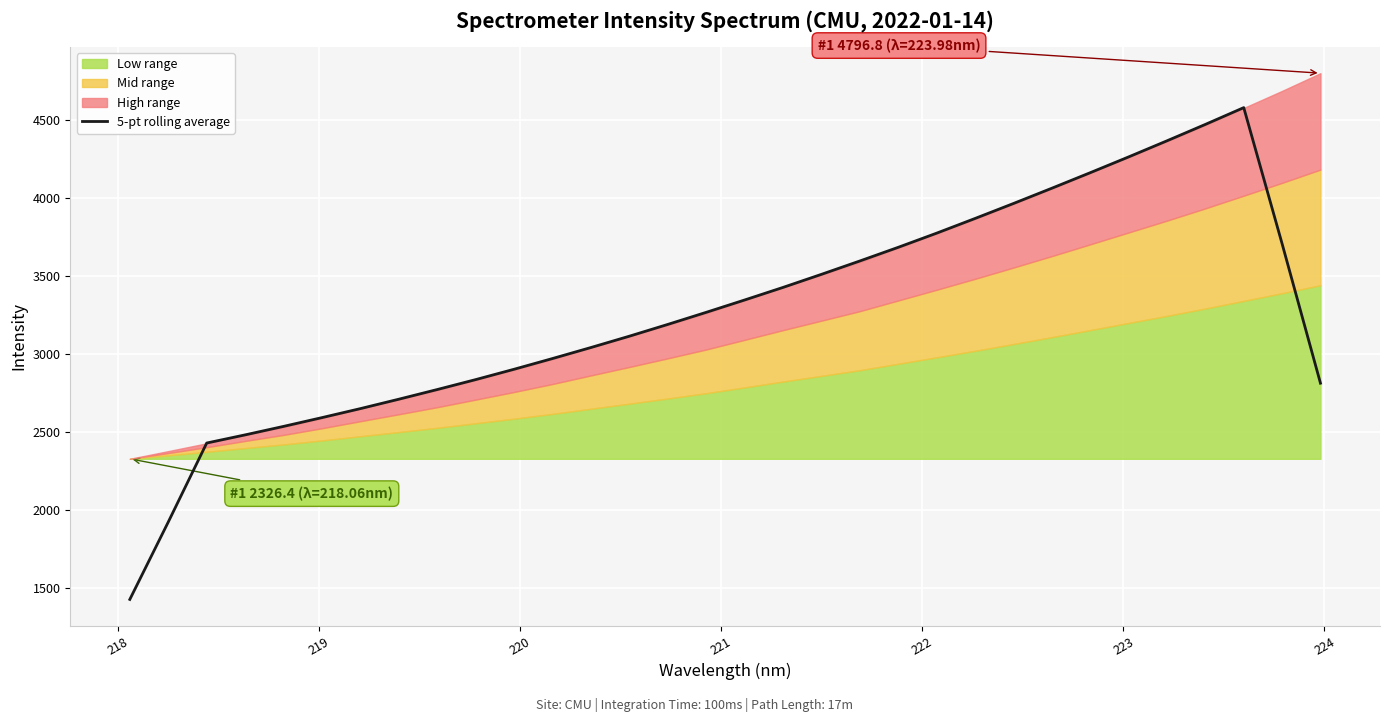

What is the lowest value of the 5-pt rolling average series?

1425.6